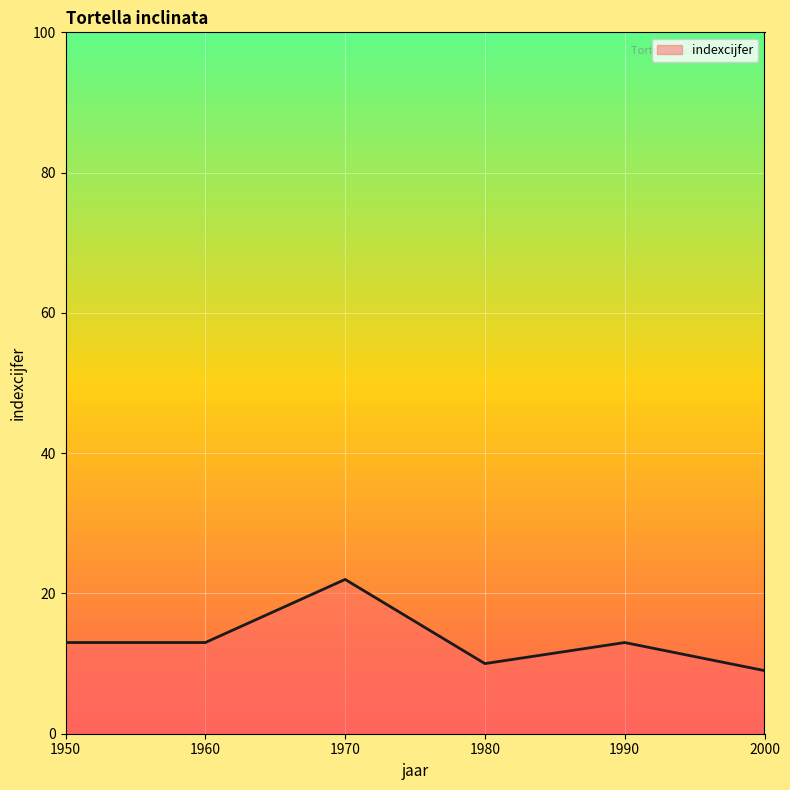

Which category has the highest value across all series?

1970